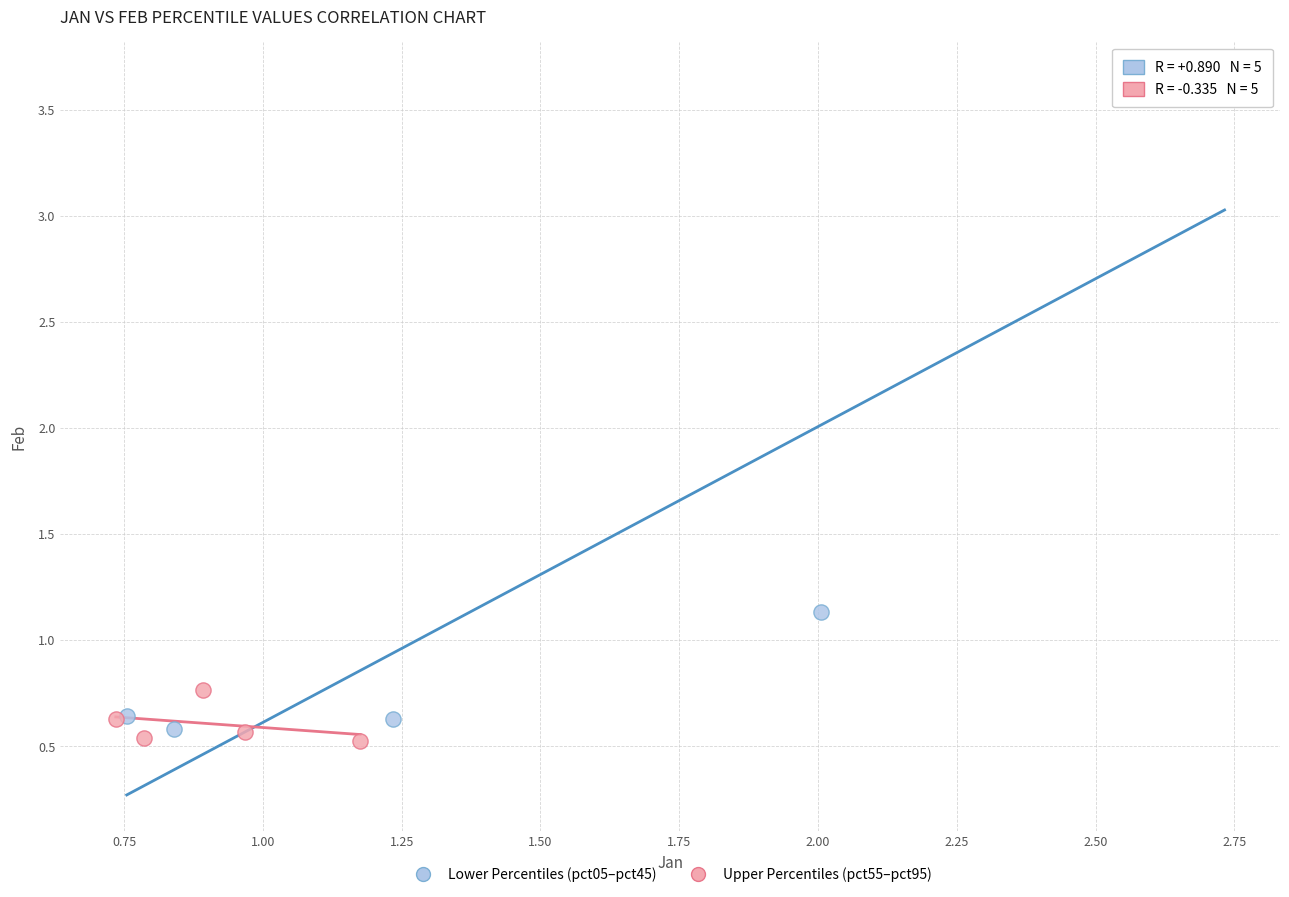

What are all the series names shown in the legend?

Lower Percentiles (pct05–pct45), Upper Percentiles (pct55–pct95)